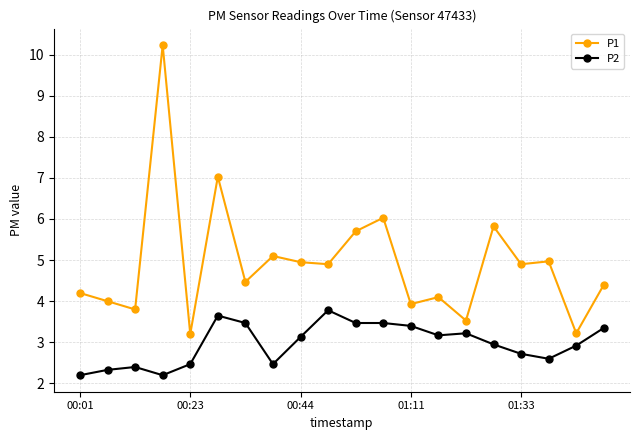

Rank the series by their average value, from lowest to highest.

P2, P1